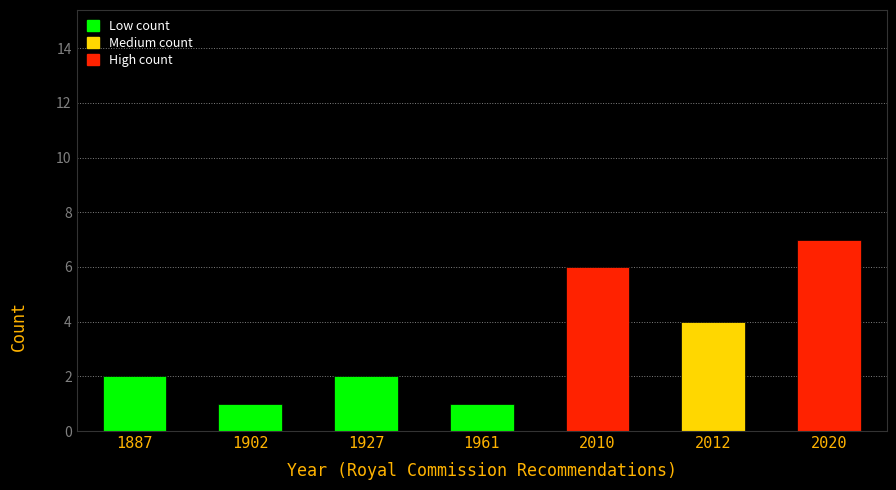

Reading left to right, what are all the values shown in this chart?

1887=2	1902=1	1927=2	1961=1	2010=6	2012=4	2020=7